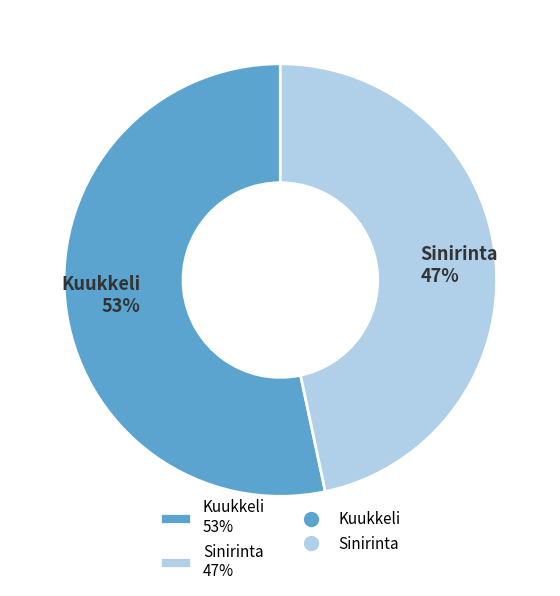

Rank the categories by value from lowest to highest.

Sinirinta, Kuukkeli